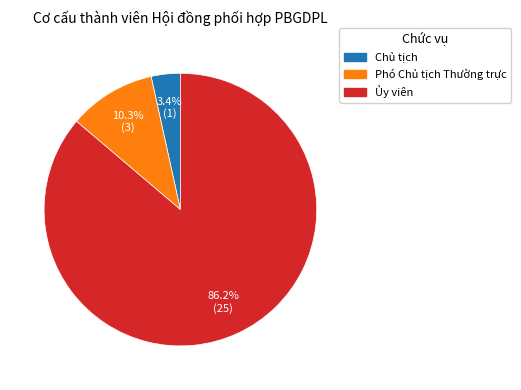

Which has a higher value, Chủ tịch or Phó Chủ tịch Thường trực?

Phó Chủ tịch Thường trực